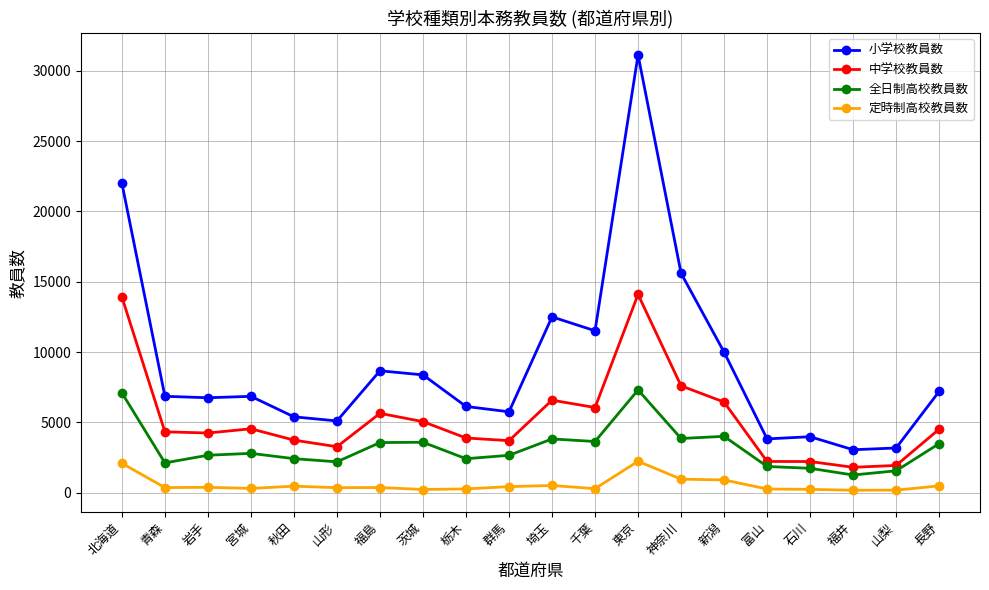

At which label does 小学校教員数 reach its peak?

東京